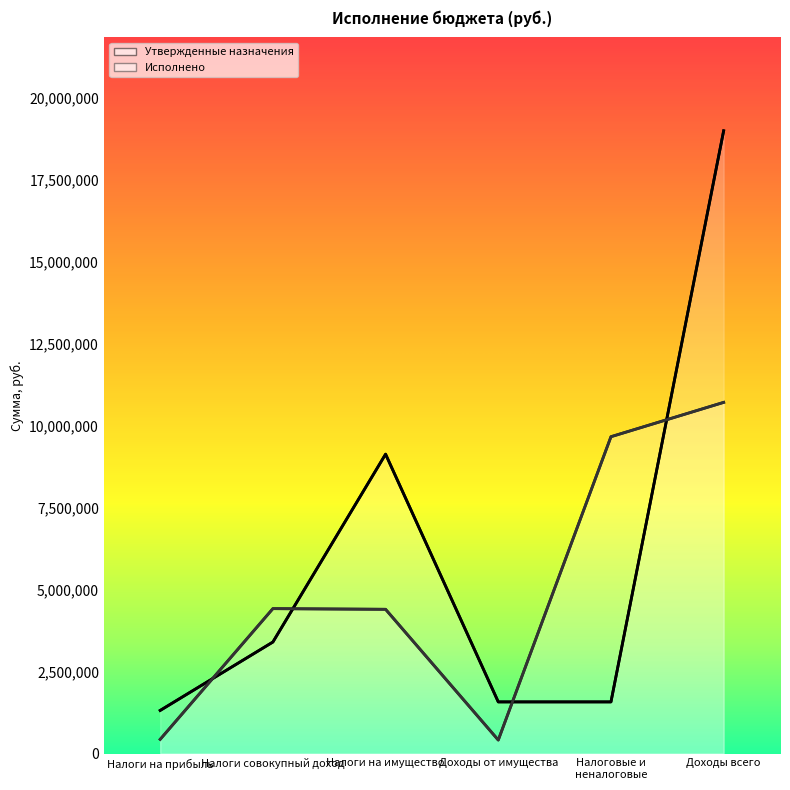

Rank the series at Налоги на прибыль from lowest to highest value.

Исполнено, Утвержденные назначения